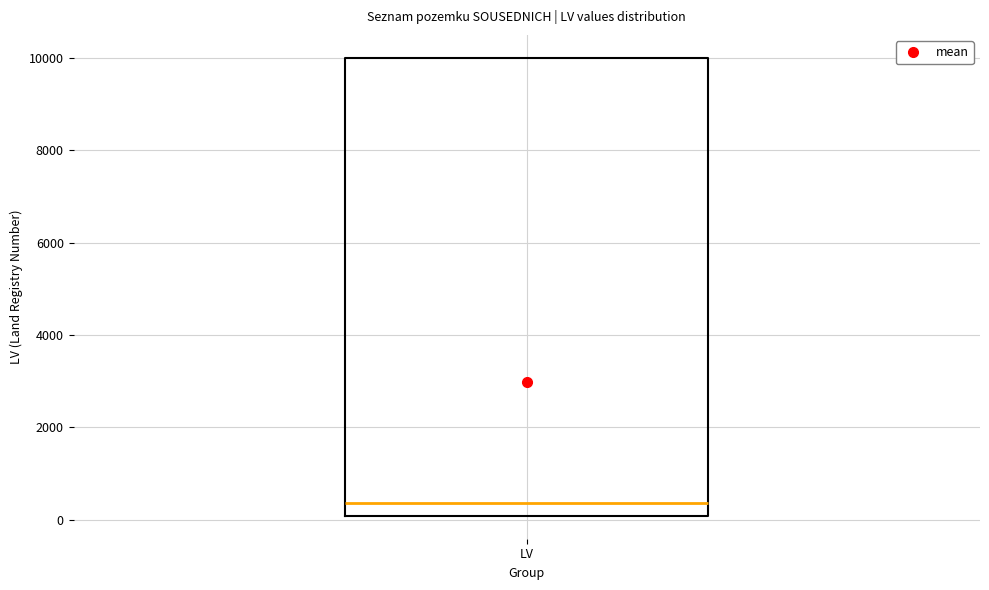

Where is the lower edge of the box for LV on the y-axis? The values are not printed on the chart, so give them approximately, as read against the axis.

0